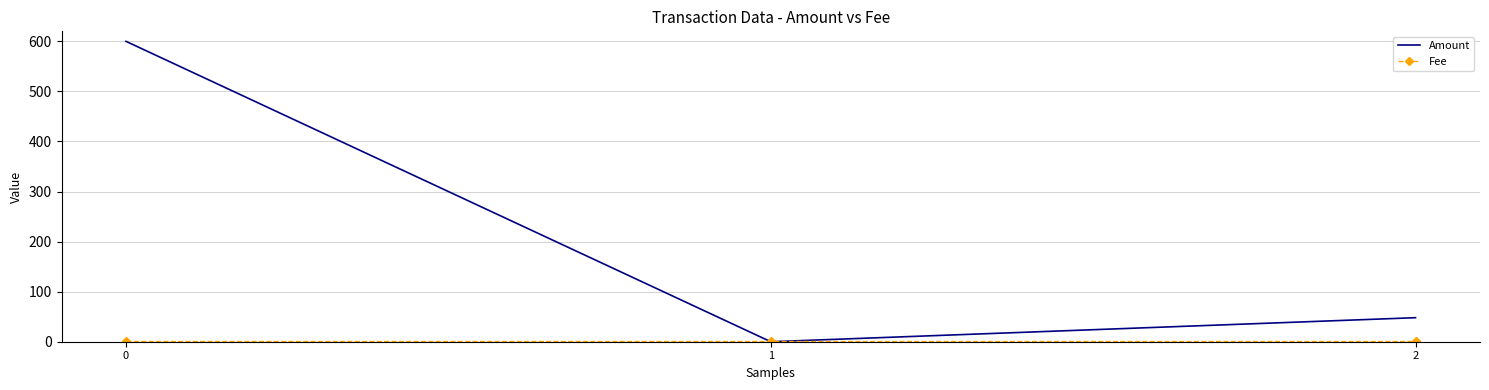

The value of Amount at 2 is 22. True or false?

False